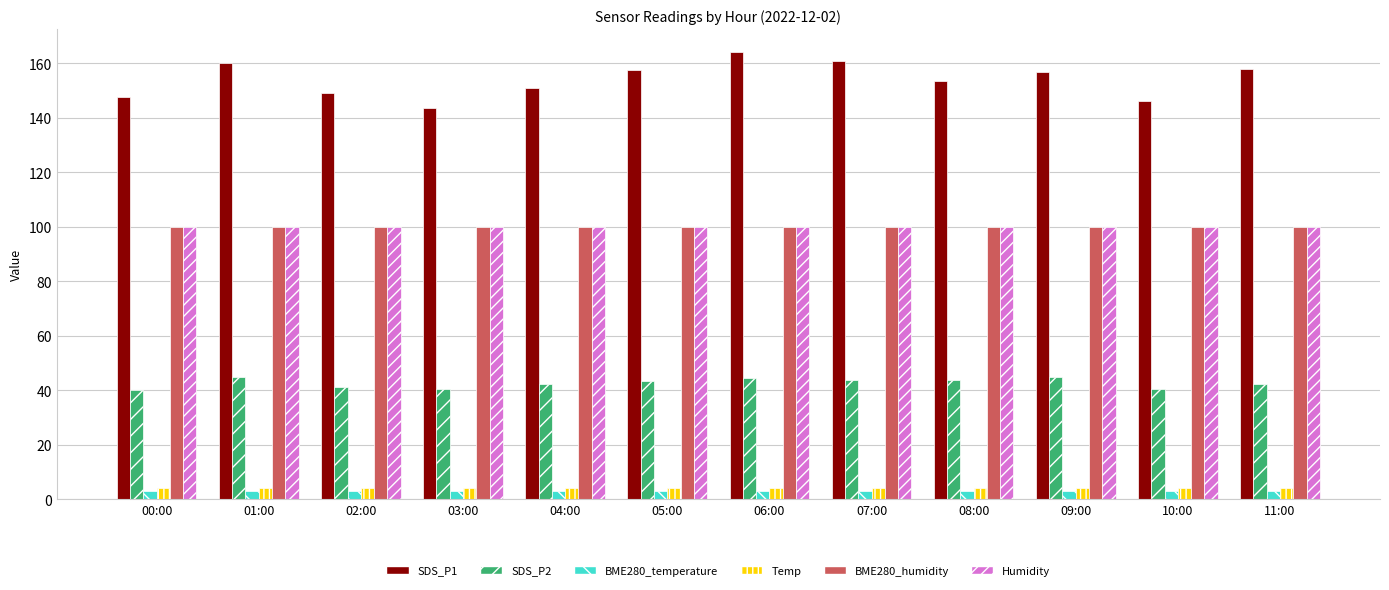

Is it true that Humidity equals 99.9 at 05:00?

True